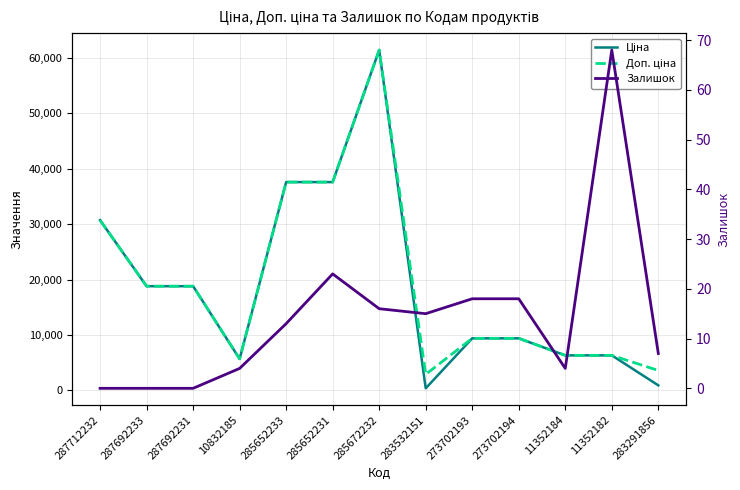

At which label does Ціна first exceed 9383?

287712232